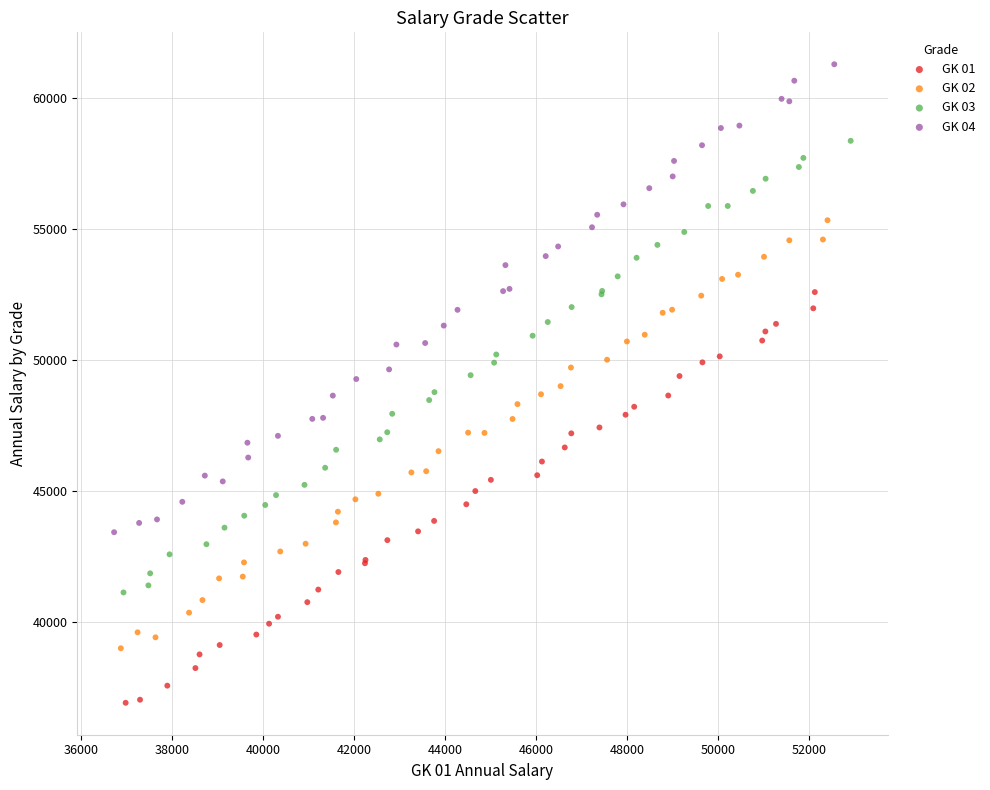

Which series reaches the maximum Y coordinate?

GK 04